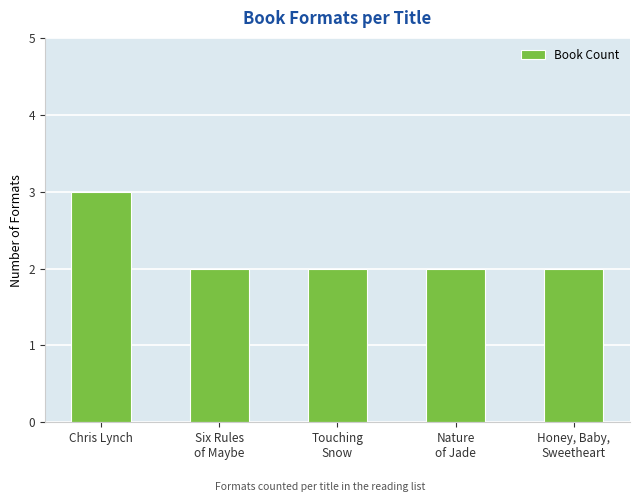

How many bars are there in total?

5